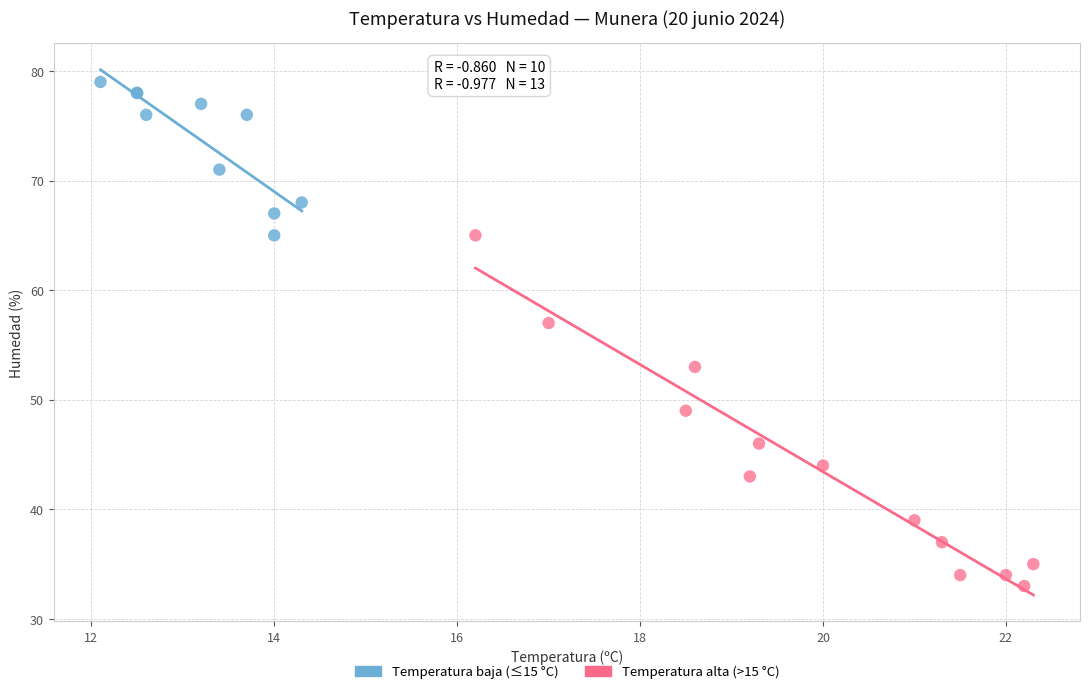

Which series reaches the minimum Y coordinate?

Temperatura alta (>15 °C)